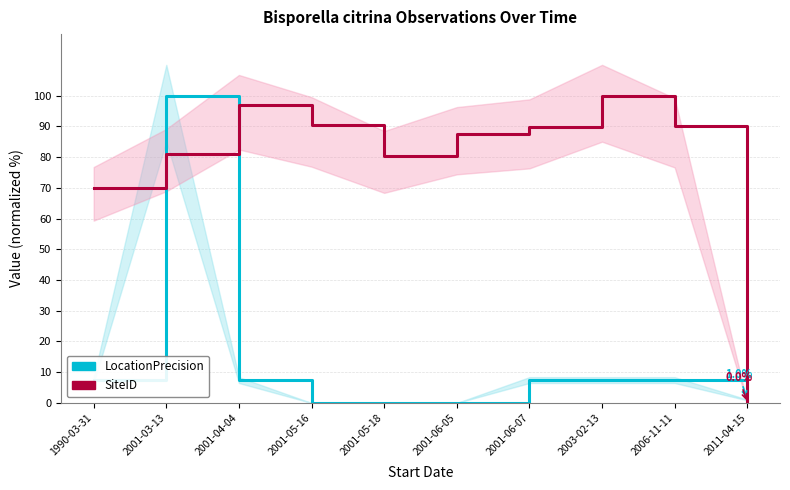

How many data points in SiteID are less than 89?

5